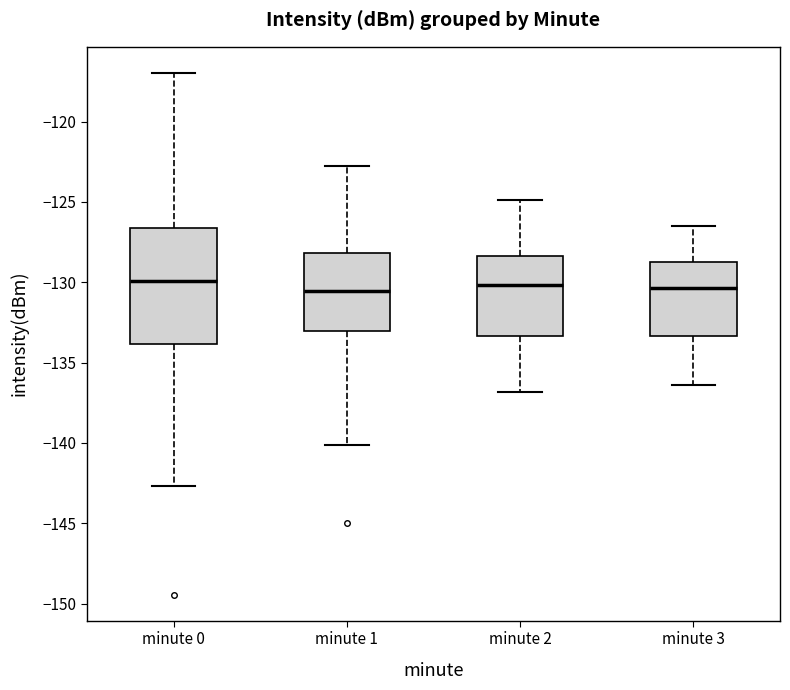

Where is the lower edge of the box for minute 0 on the y-axis? The values are not printed on the chart, so give them approximately, as read against the axis.

-134.0